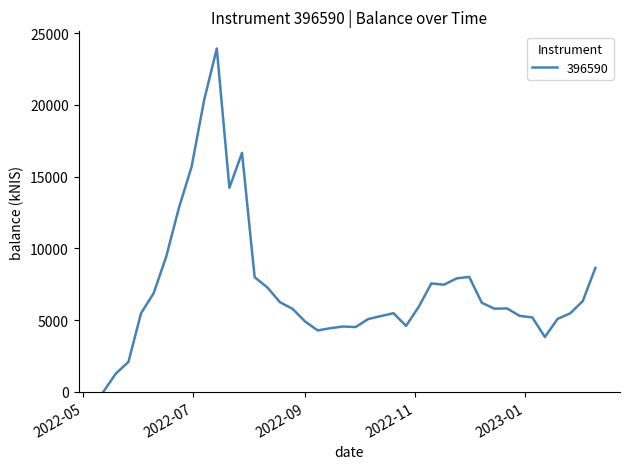

What is the maximum value shown in the chart?

23929.3